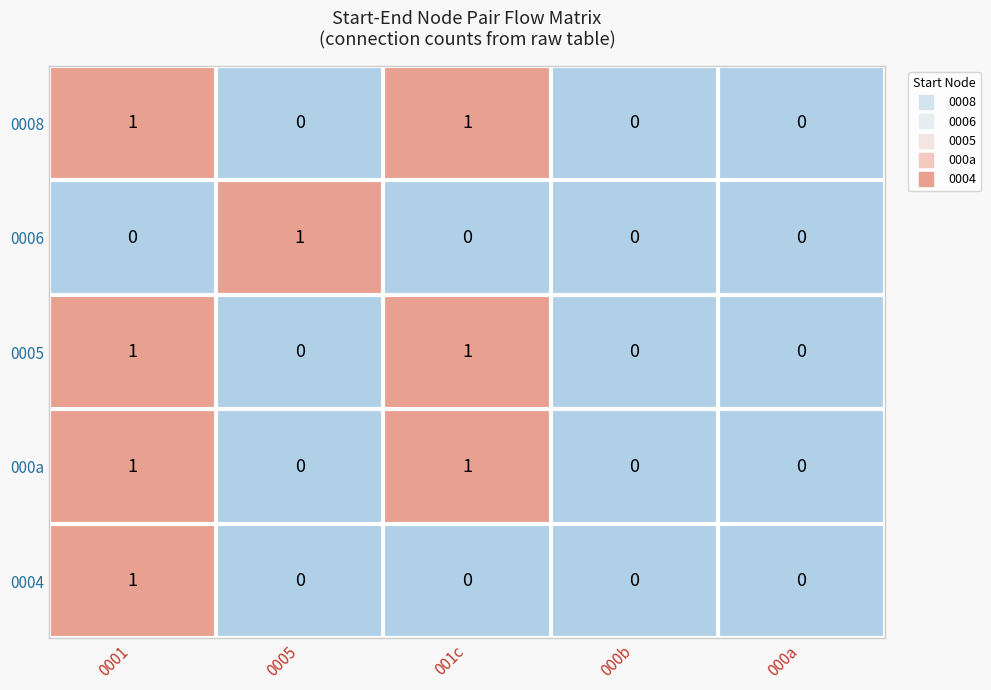

True or false: 000a has a value of 0 at 000a.

True